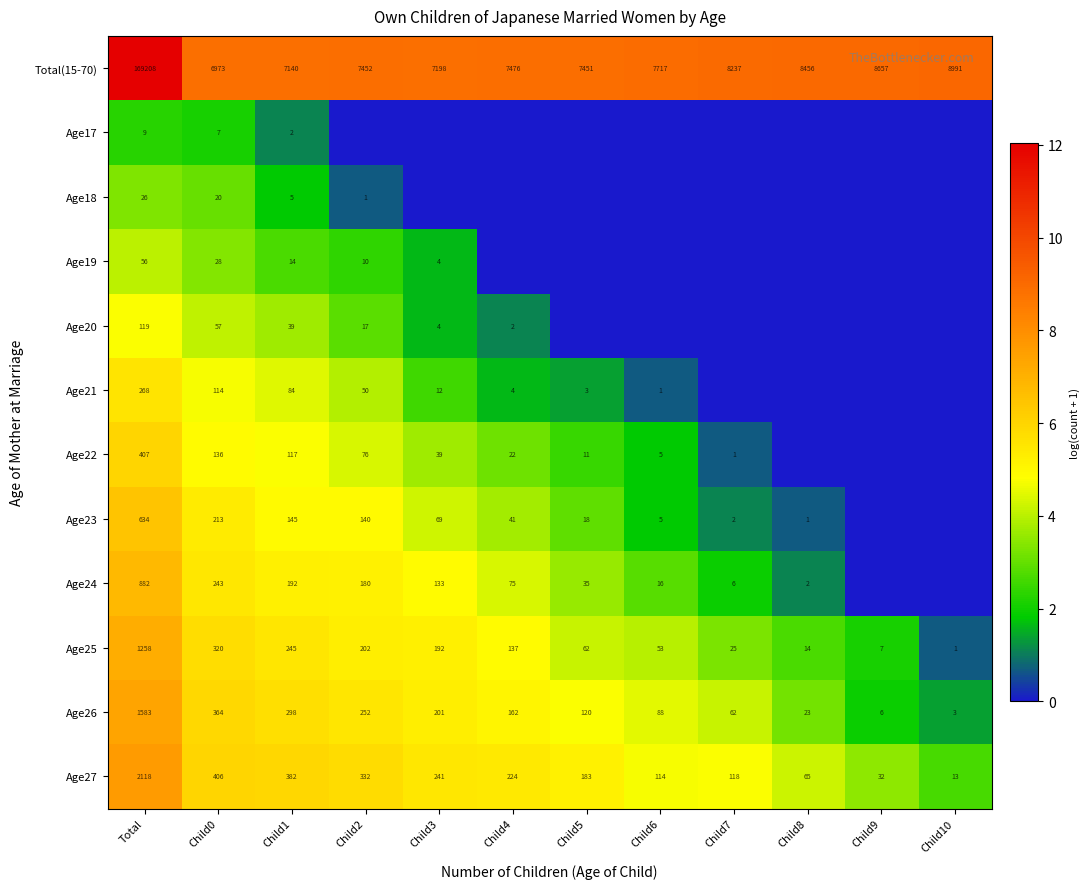

What is the minimum value for Total(15-70)?

6973